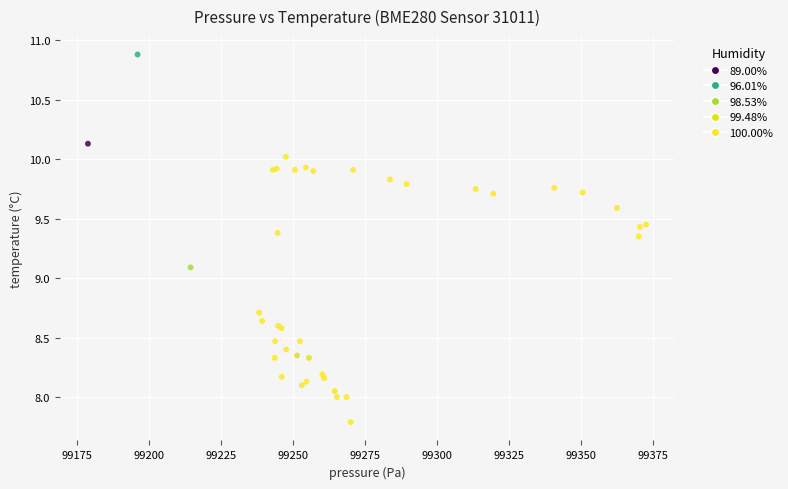

What Y value in the scatter plot is closest to 9?

9.1